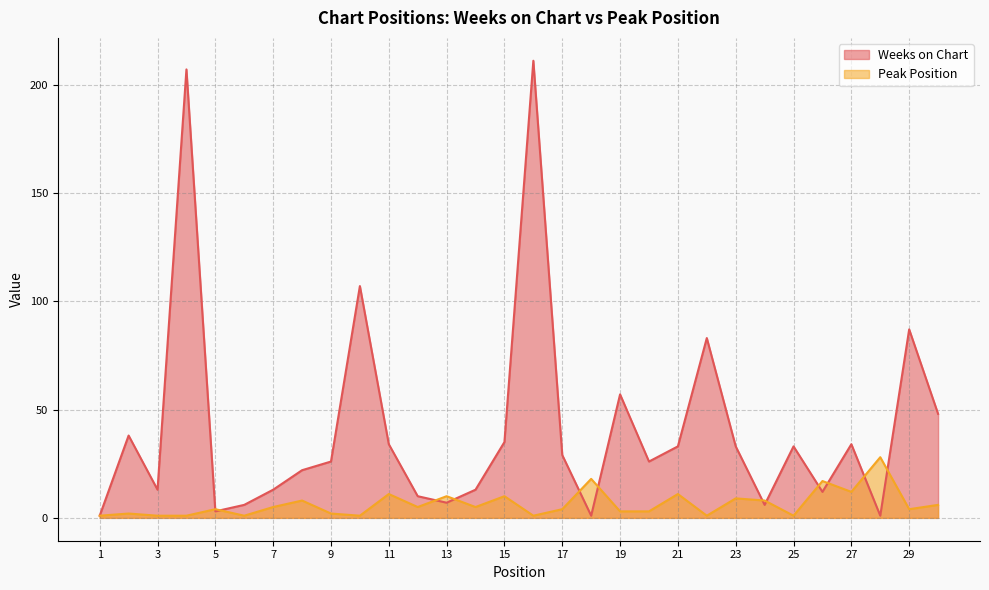

True or false: Weeks on Chart has more than 2 points higher than both neighbors.

True